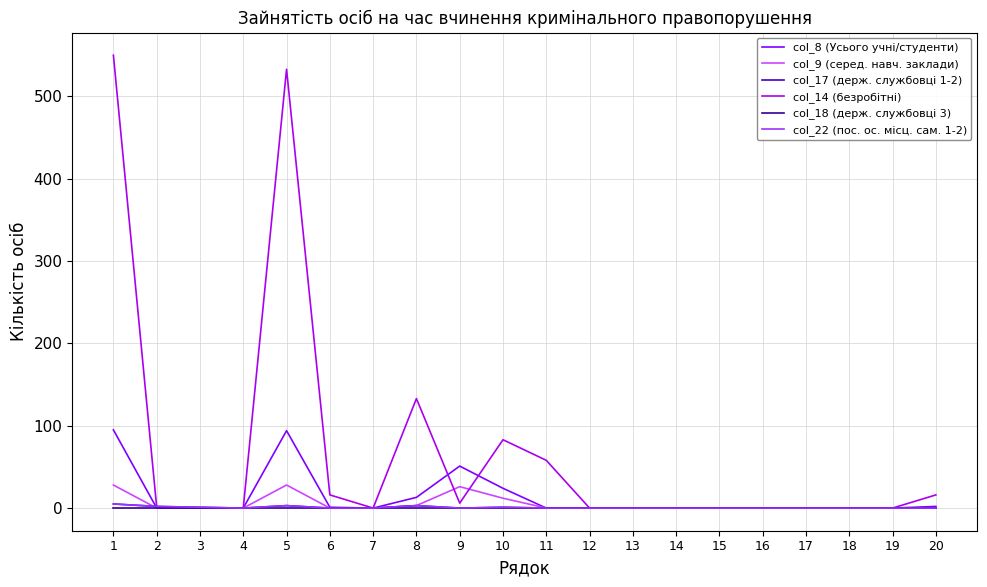

Reading left to right, extract all data points from this chart.

col_8 (Усього учні/студенти): 95	0	0	0	94	1	0	13	51	24	0	0	0	0	0	0	0	0	0	2
col_9 (серед. навч. заклади): 28	0	0	0	28	0	0	3	26	12	0	0	0	0	0	0	0	0	0	0
col_17 (держ. службовці 1-2): 5	2	1	0	3	0	0	3	0	1	0	0	0	0	0	0	0	0	0	0
col_14 (безробітні): 550	1	0	0	533	16	0	133	6	83	58	0	0	0	0	0	0	0	0	16
col_18 (держ. службовці 3): 0	0	0	0	0	0	0	0	0	0	0	0	0	0	0	0	0	0	0	0
col_22 (поc. ос. місц. сам. 1-2): 5	2	1	0	3	0	0	3	0	1	0	0	0	0	0	0	0	0	0	0